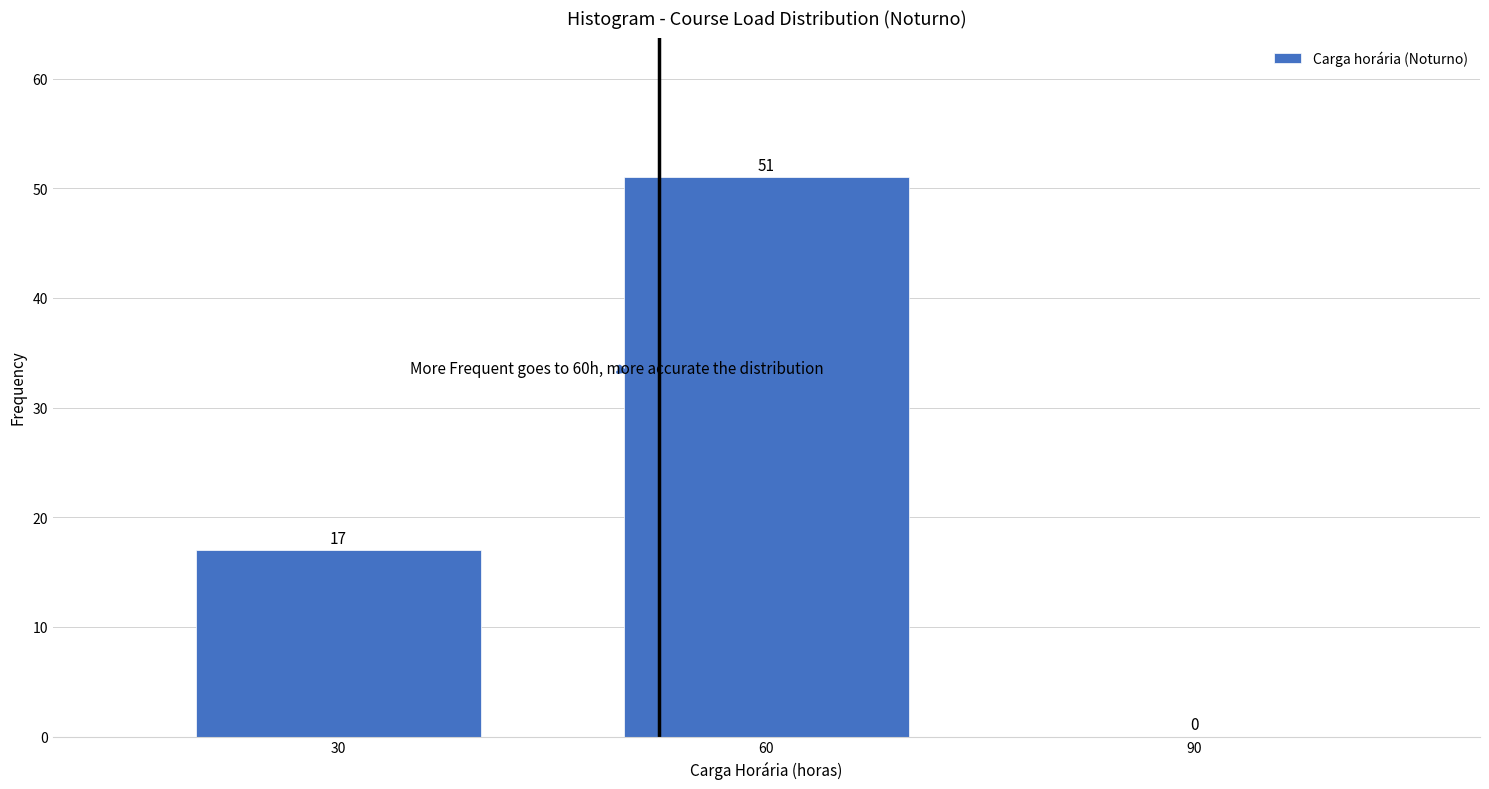

Reading right to left, what are all the values shown in this chart?

90=0	60=51	30=17